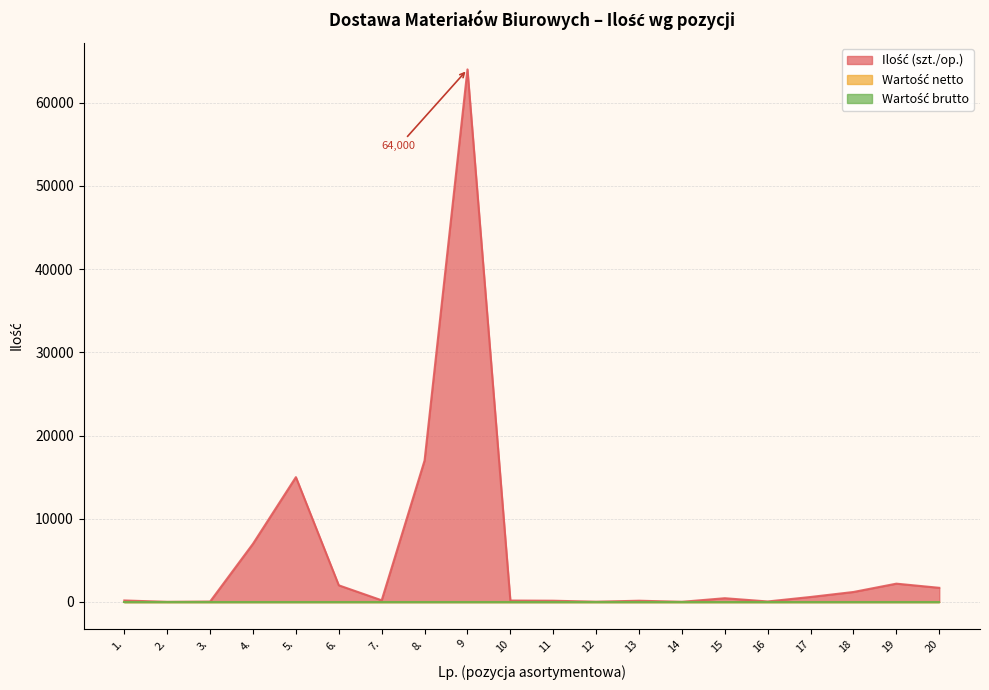

What is the approximate value of Ilość (szt./op.) at 18, to the nearest 10?

1200